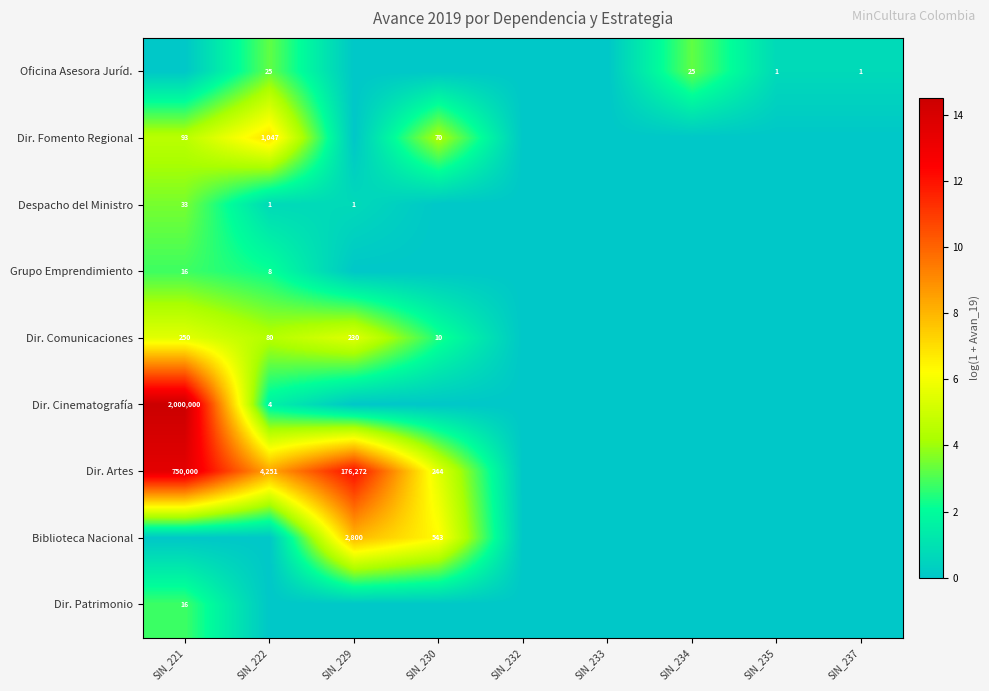

True or false: Oficina Asesora Juríd. has a value of 25 at SIN_222.

True